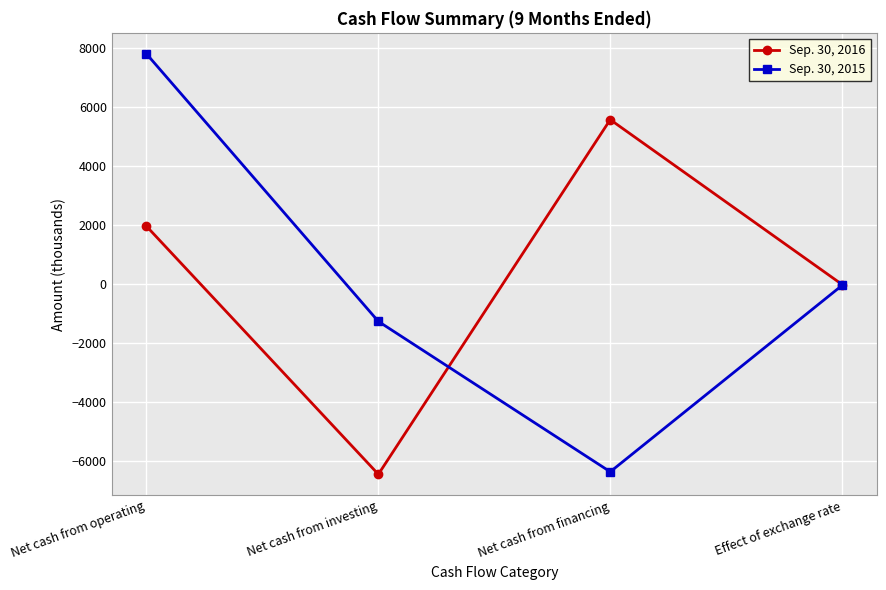

What is the value of the Sep. 30, 2016 point at the 2nd from the left?

-6447